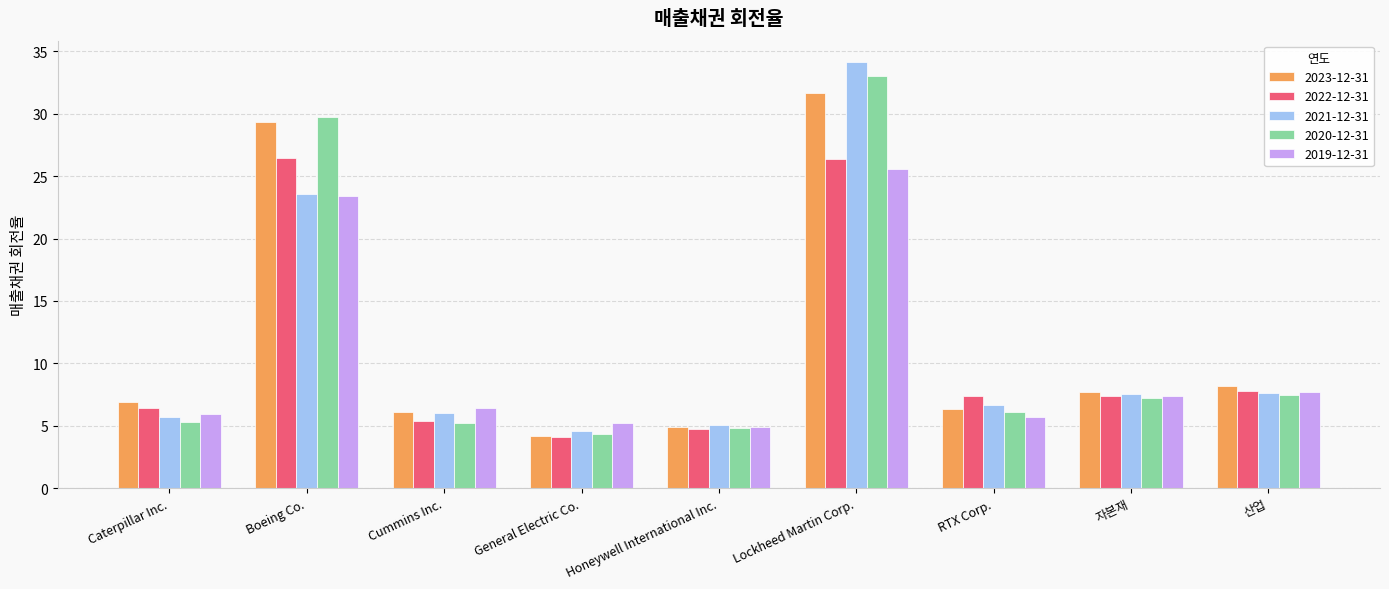

Between Boeing Co. and RTX Corp., which series saw the biggest shift?

2020-12-31